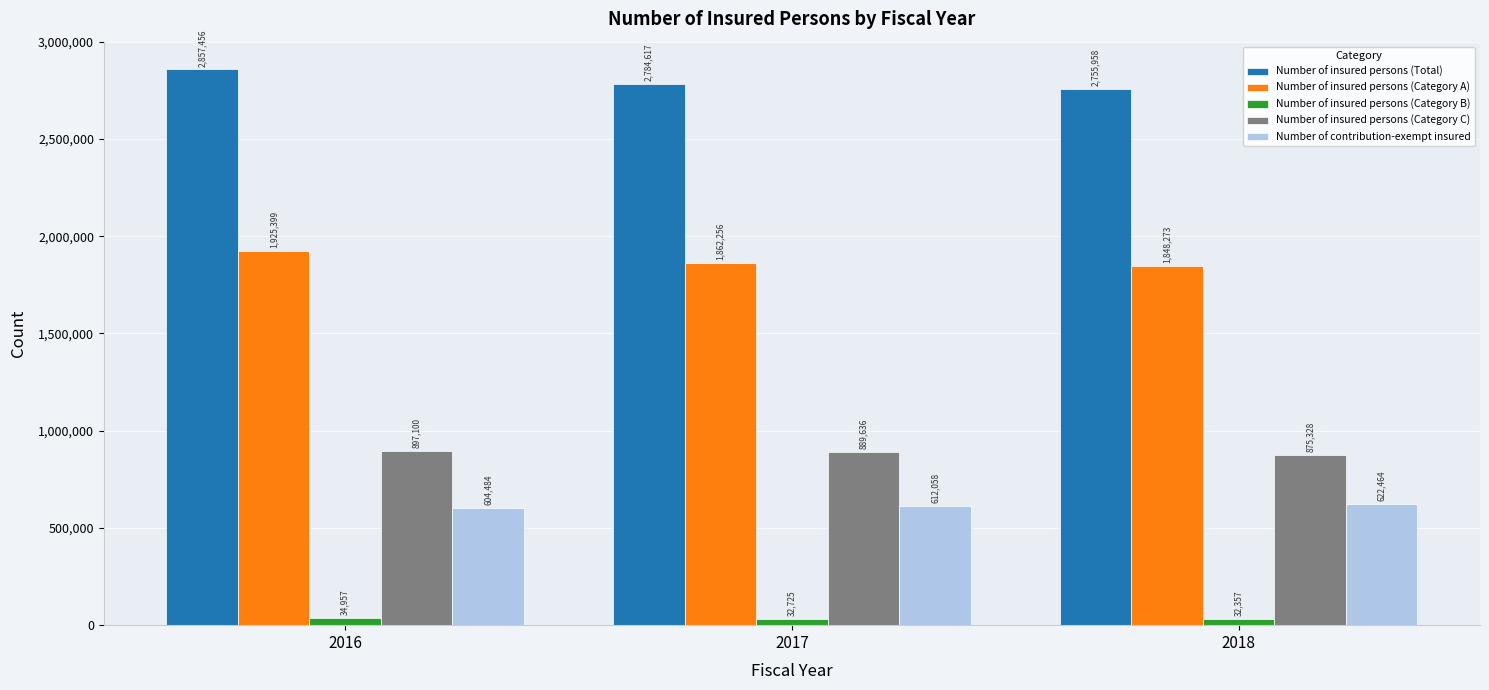

Reading left to right, what are all the values shown in this chart?

Number of insured persons (Total): 2857456	2784617	2755958
Number of insured persons (Category A): 1925399	1862256	1848273
Number of insured persons (Category B): 34957	32725	32357
Number of insured persons (Category C): 897100	889636	875328
Number of contribution-exempt insured: 604484	612058	622464